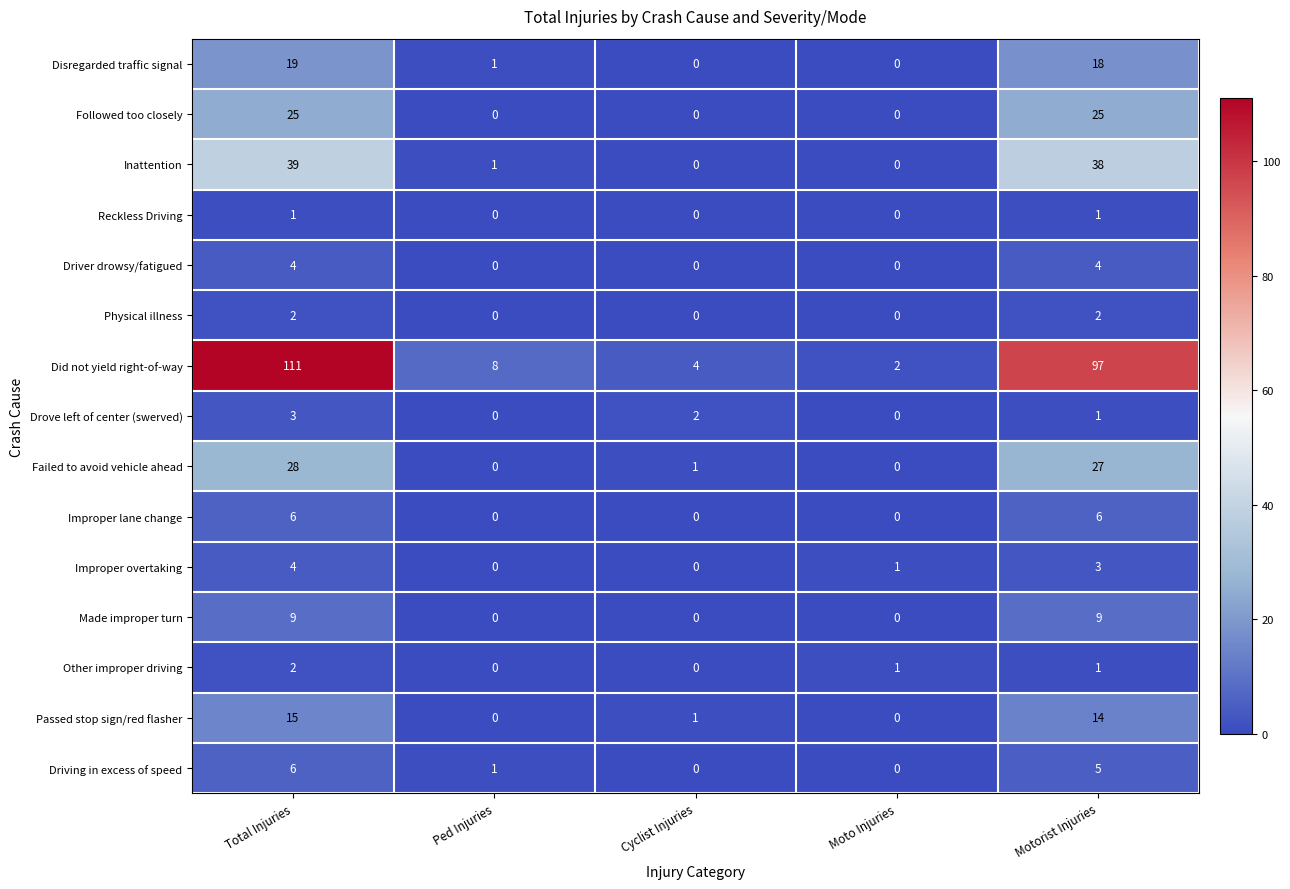

What is the greatest value displayed?

111